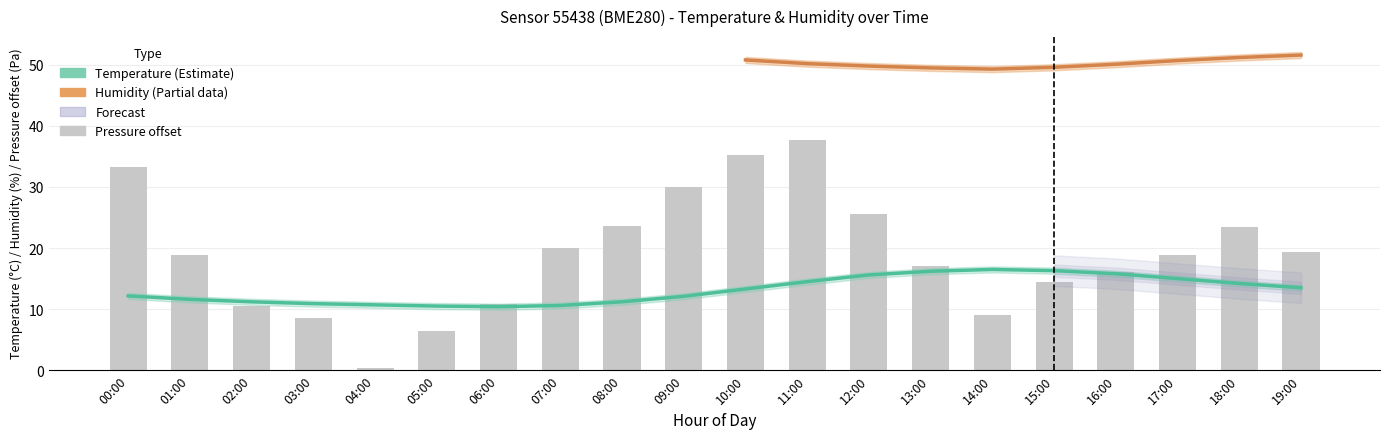

What value does the data have at 13:00?

17.0